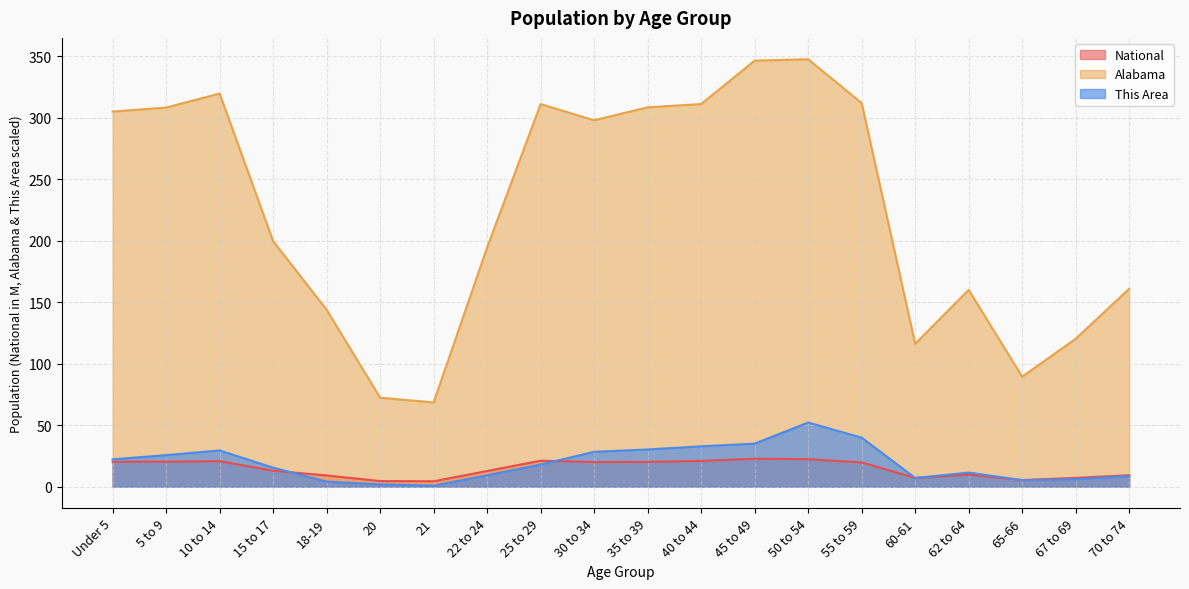

At which label does National first exceed 19?

Under 5